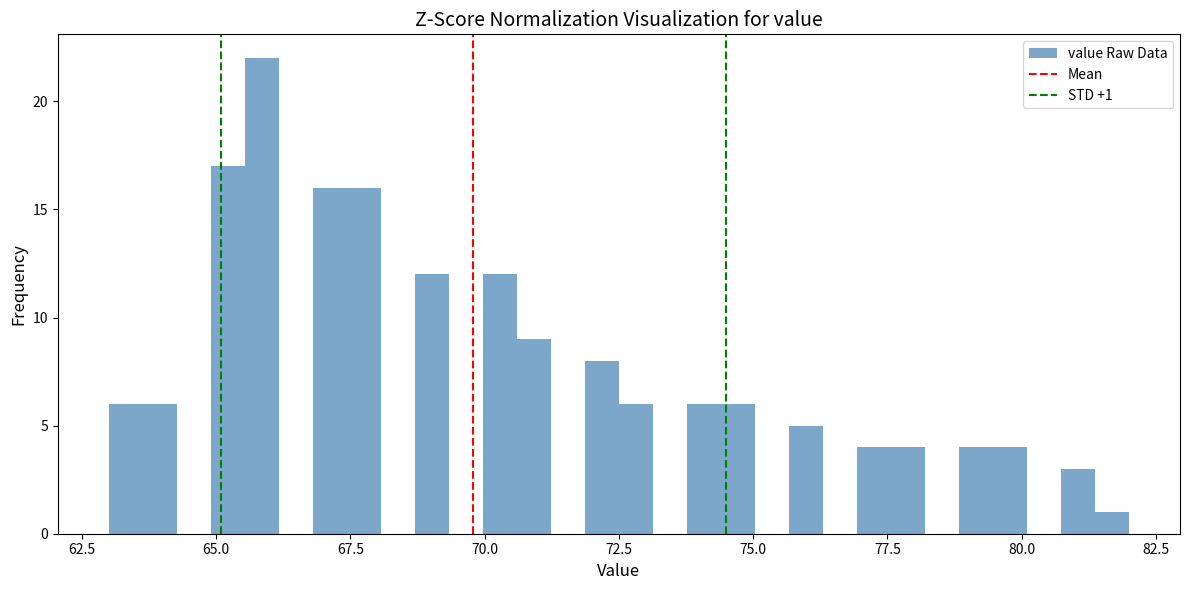

Read against the x-axis, roughly where is the centre of the tallest bar?

66.0